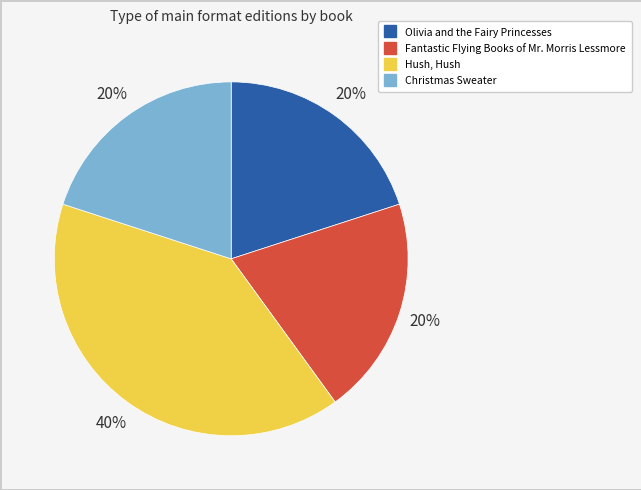

The Olivia and the Fairy Princesses slice represents 20% of the pie. True or false?

True